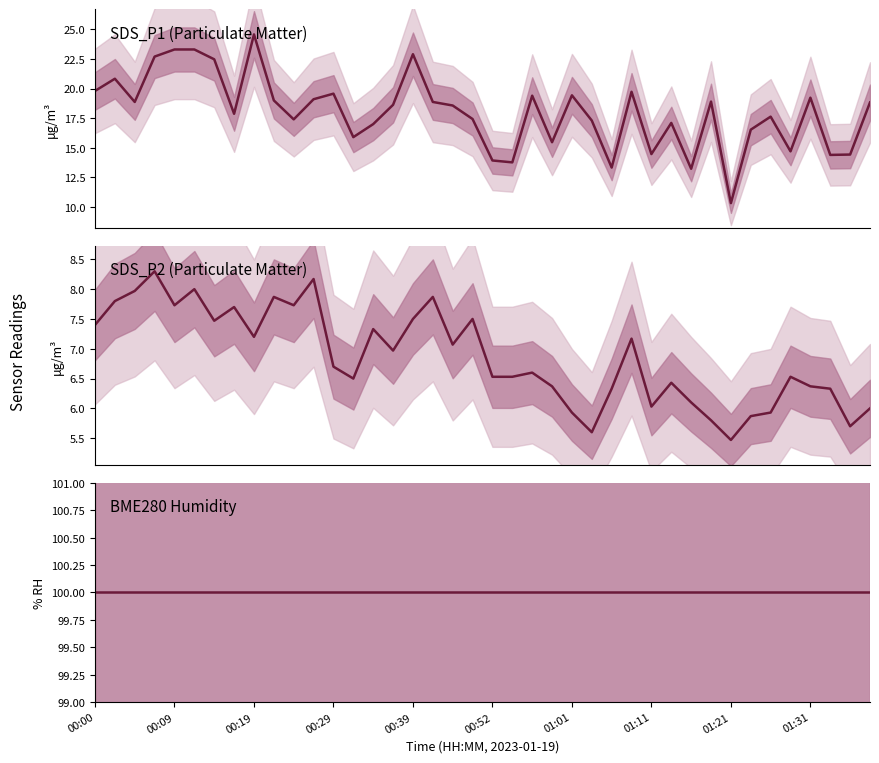

At which label is BME280 Humidity closest to 100?

00:00